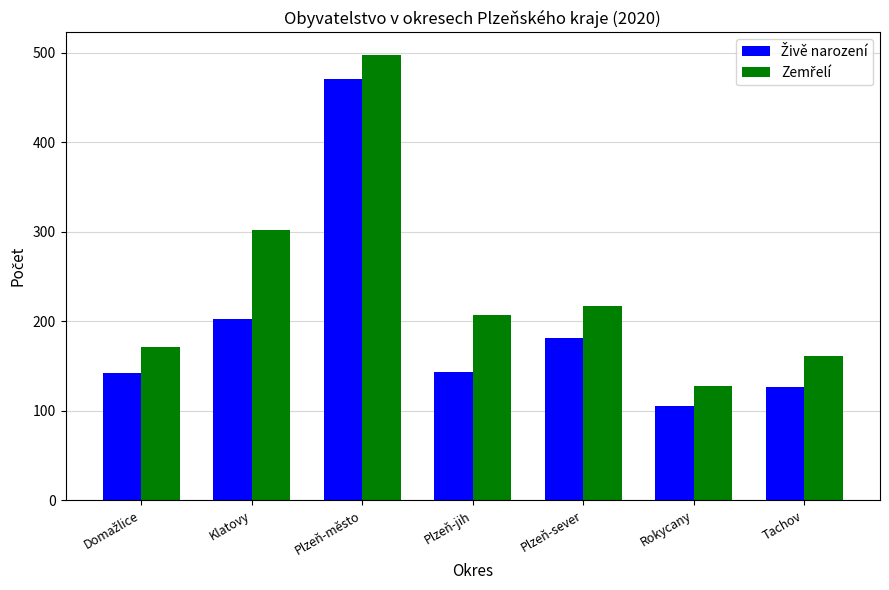

What is the maximum value shown in the chart?

498